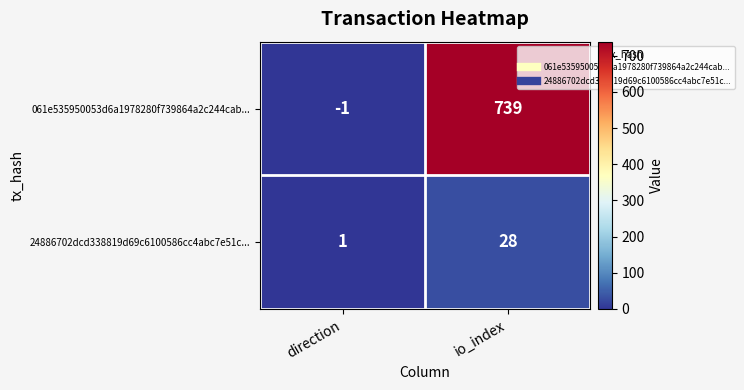

Which series has the largest total across all categories?

061e535950053d6a1978280f739864a2c244cab...